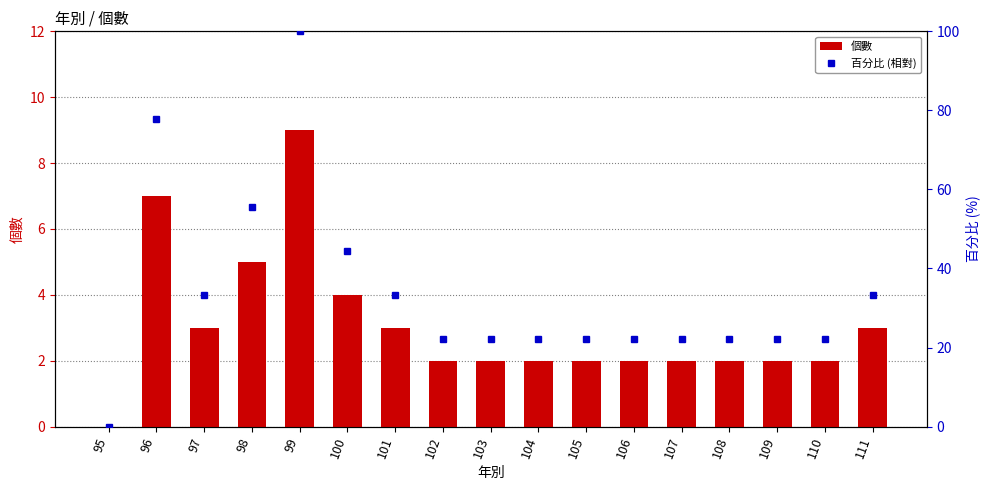

How many data points in 個數 are above 2?

7